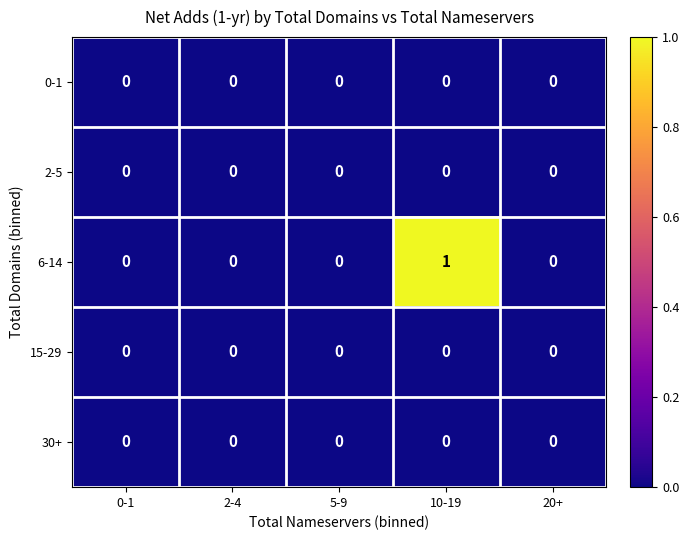

Between 2-4 and 10-19, which series saw the biggest shift?

6-14